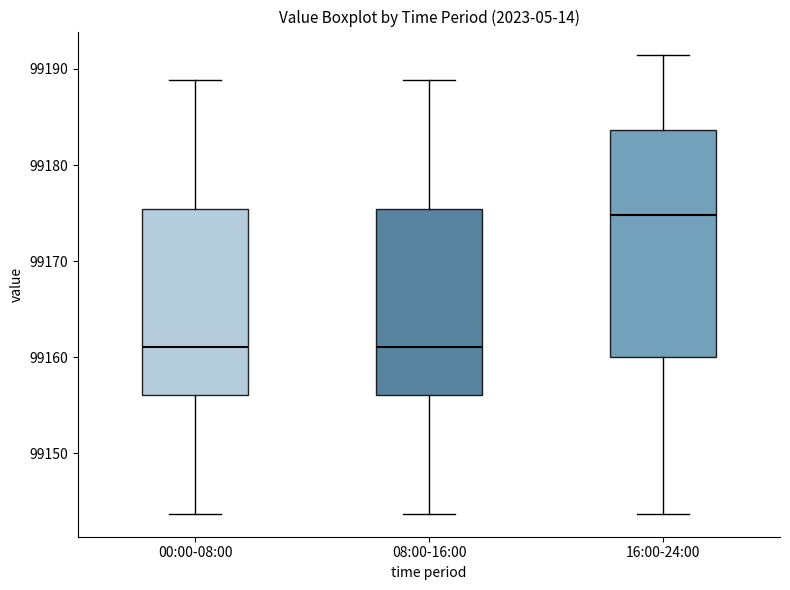

Reading left to right, read every box against the y-axis: the position of its median line, the range the box covers, and the ends of its whiskers. The values are not printed on the chart, so give them approximately, as read against the axis.

00:00-08:00: median 99161, box 99156 to 99175, whiskers 99144 to 99189
08:00-16:00: median 99161, box 99156 to 99175, whiskers 99144 to 99189
16:00-24:00: median 99175, box 99160 to 99184, whiskers 99144 to 99192